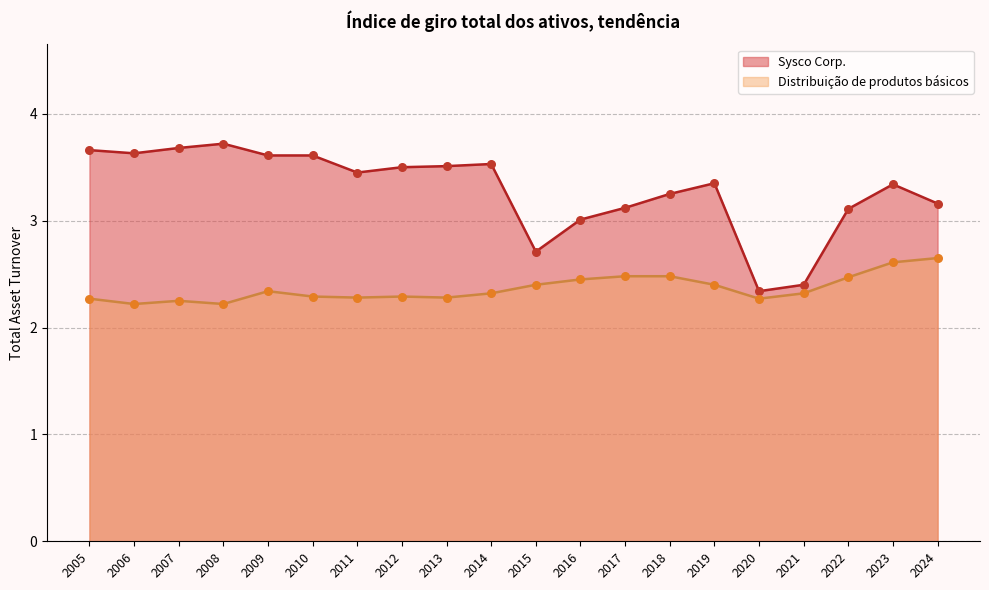

Which series contains the highest Y value?

Sysco Corp.